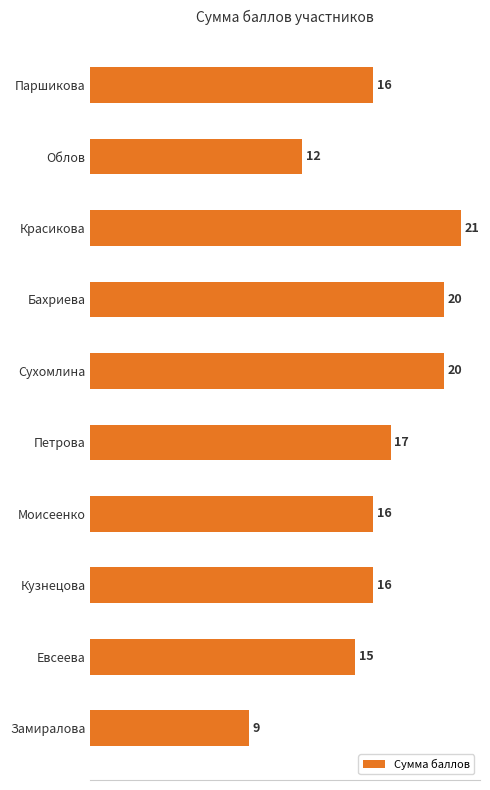

What is the difference between the second highest and second lowest values?

8